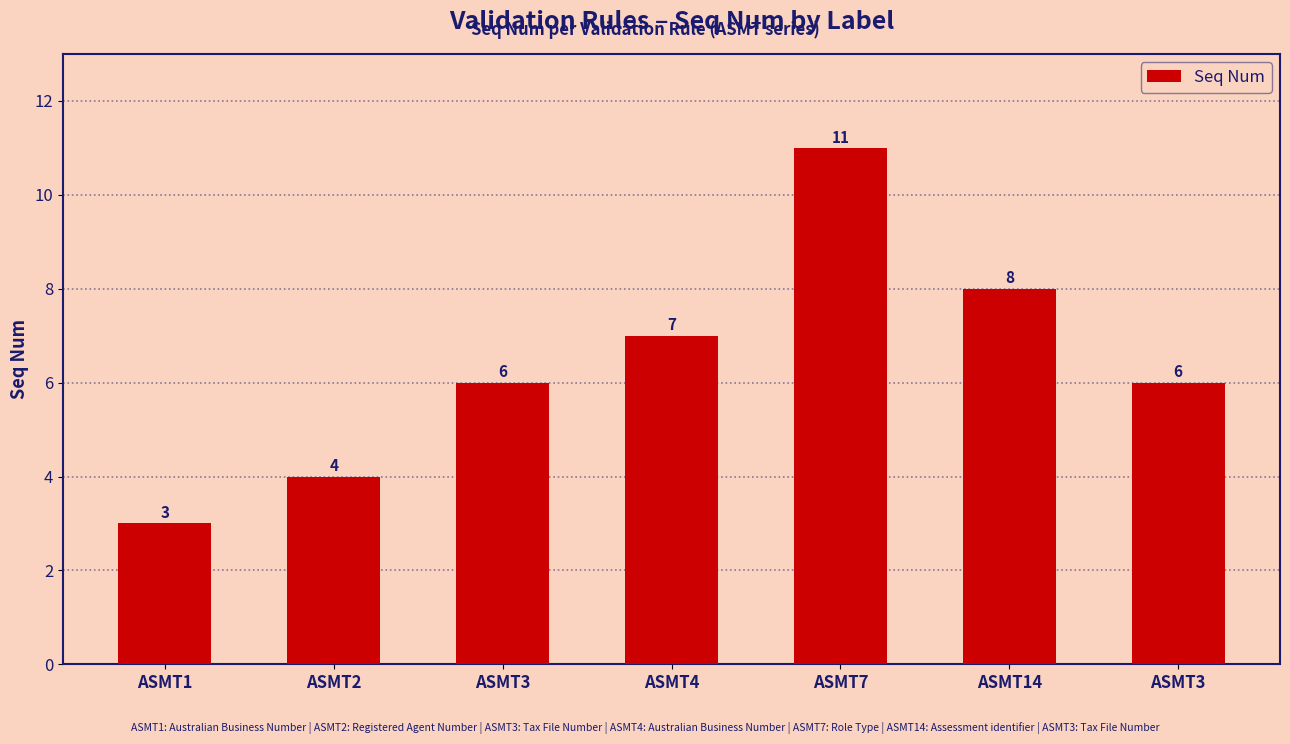

Are the bars horizontal?

No